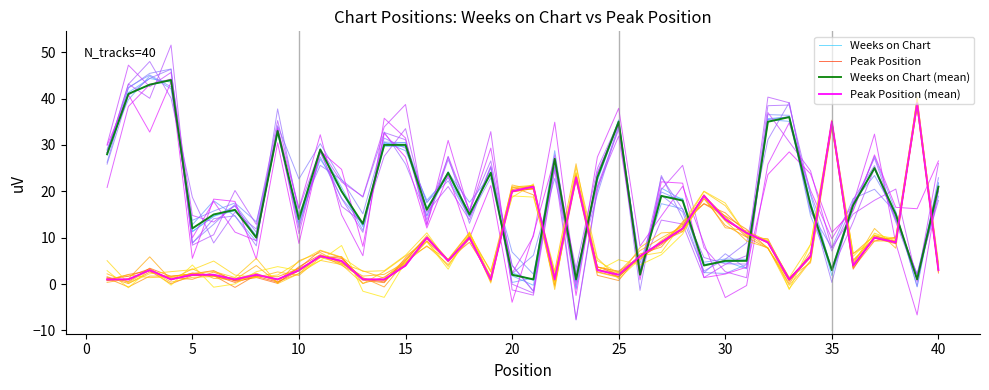

Count the number of data series in this chart.

4